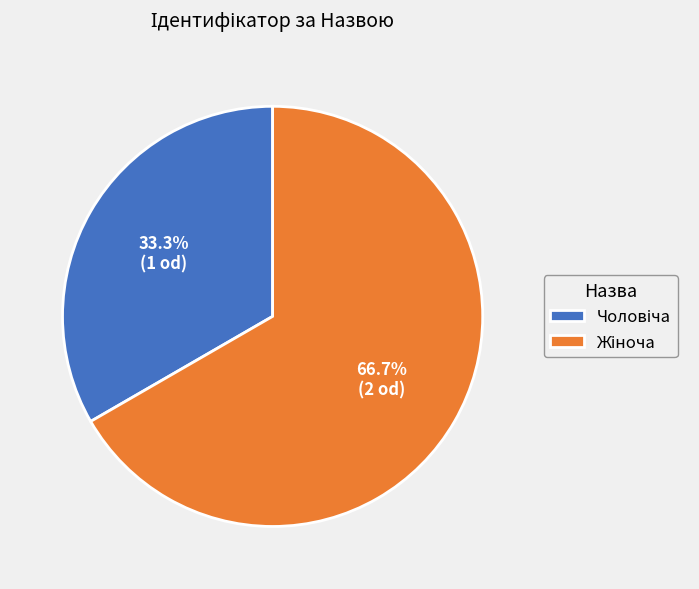

Is there any slice that represents more than half of the pie?

Yes